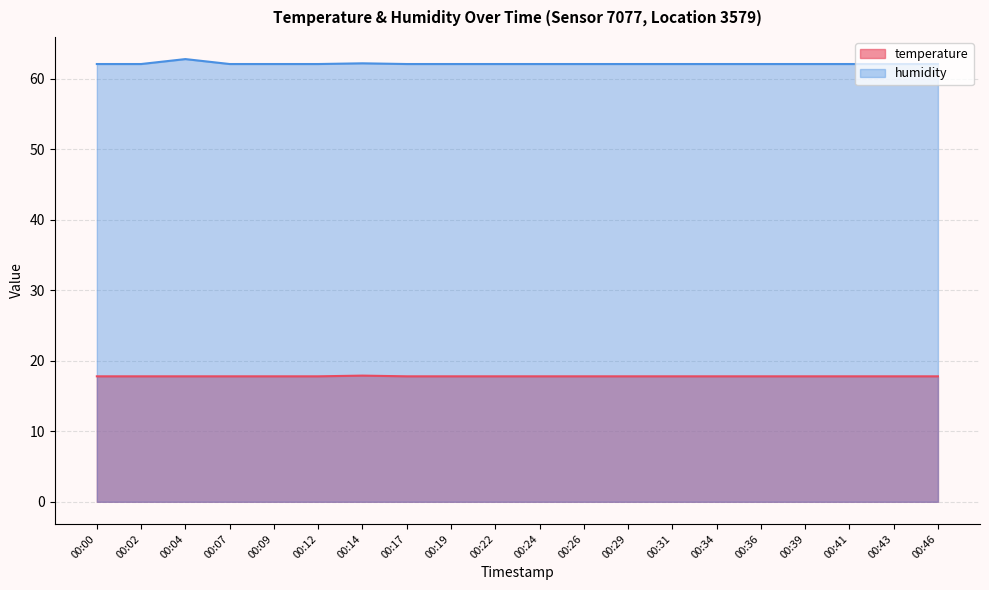

At which label does humidity reach its peak?

00:04